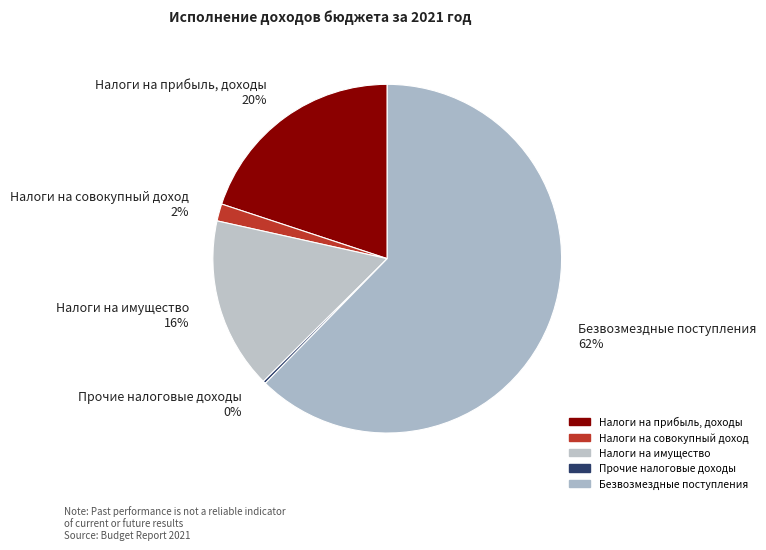

Do Безвозмездные поступления and Налоги на имущество together represent more than half of the pie?

Yes